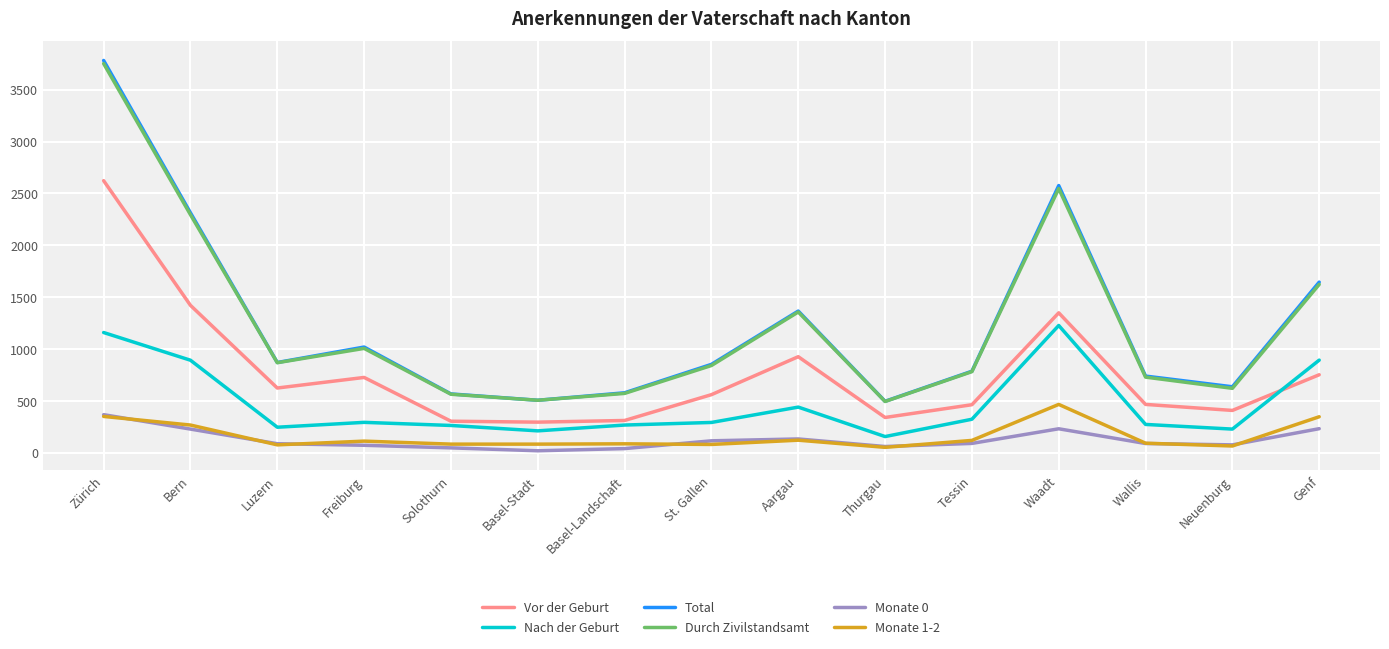

At which category is the sum across all series the highest?

Zürich